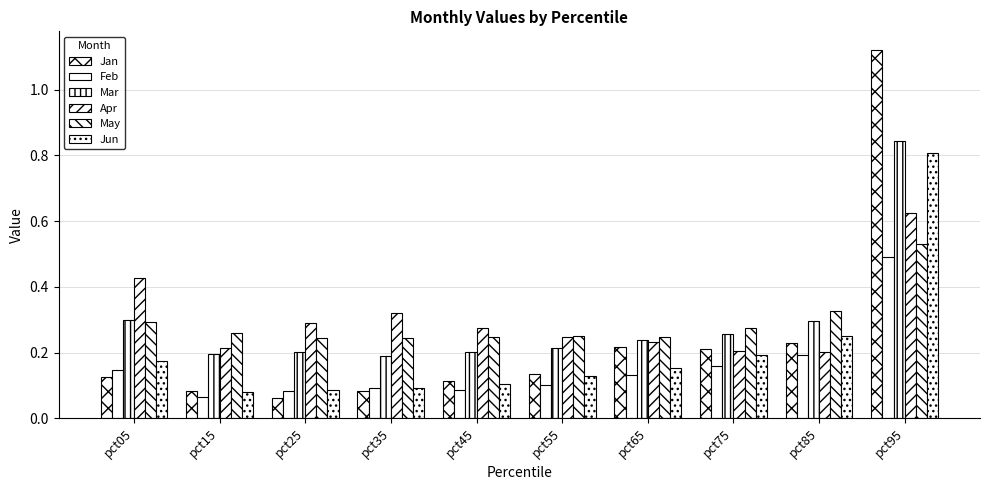

At how many categories does at least one series exceed 0?

10